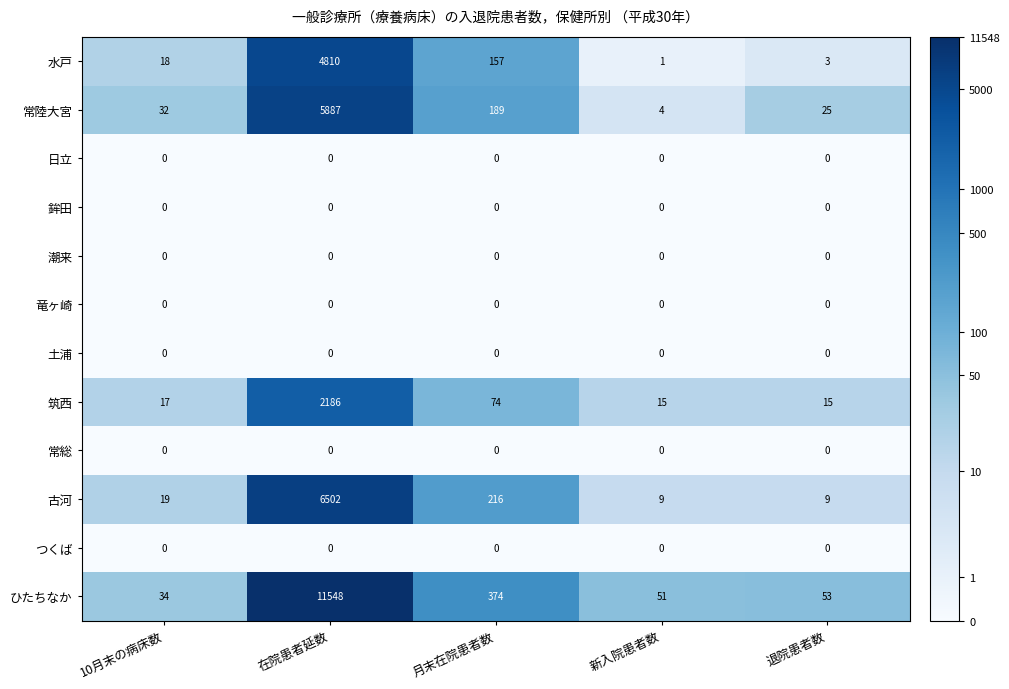

Which series has the widest spread of values?

ひたちなか